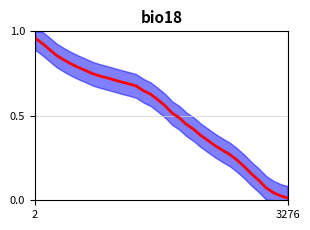

How many distinct data groups are displayed?

1